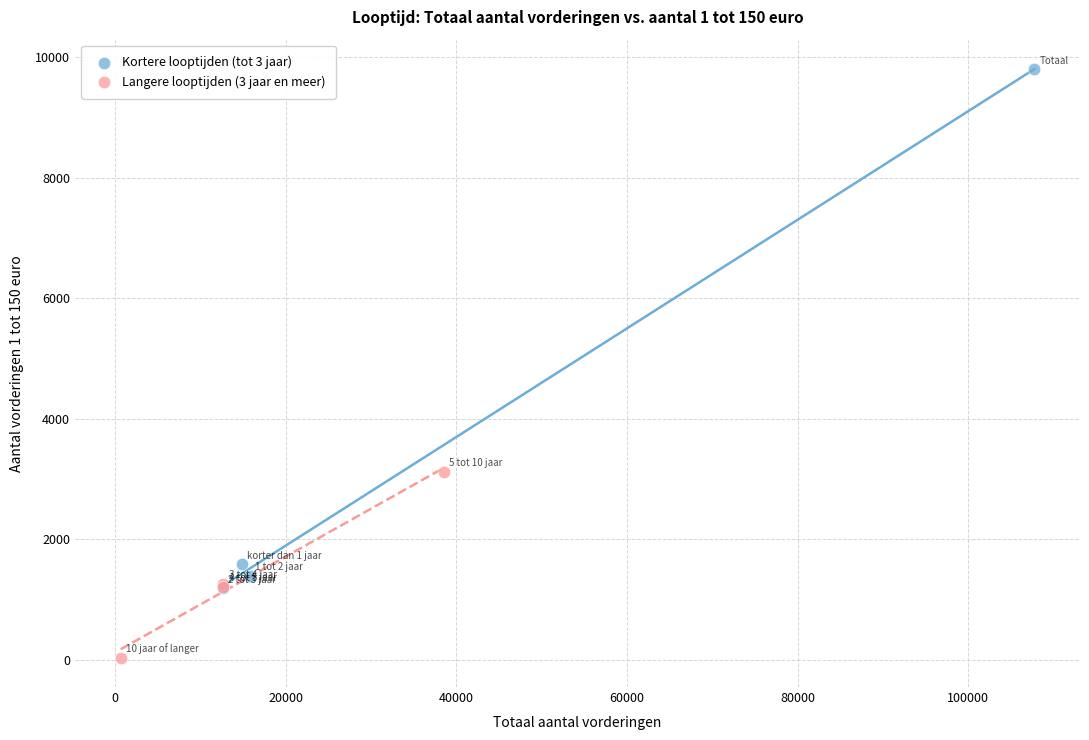

Which series has the widest spread of Y values?

Kortere looptijden (tot 3 jaar)